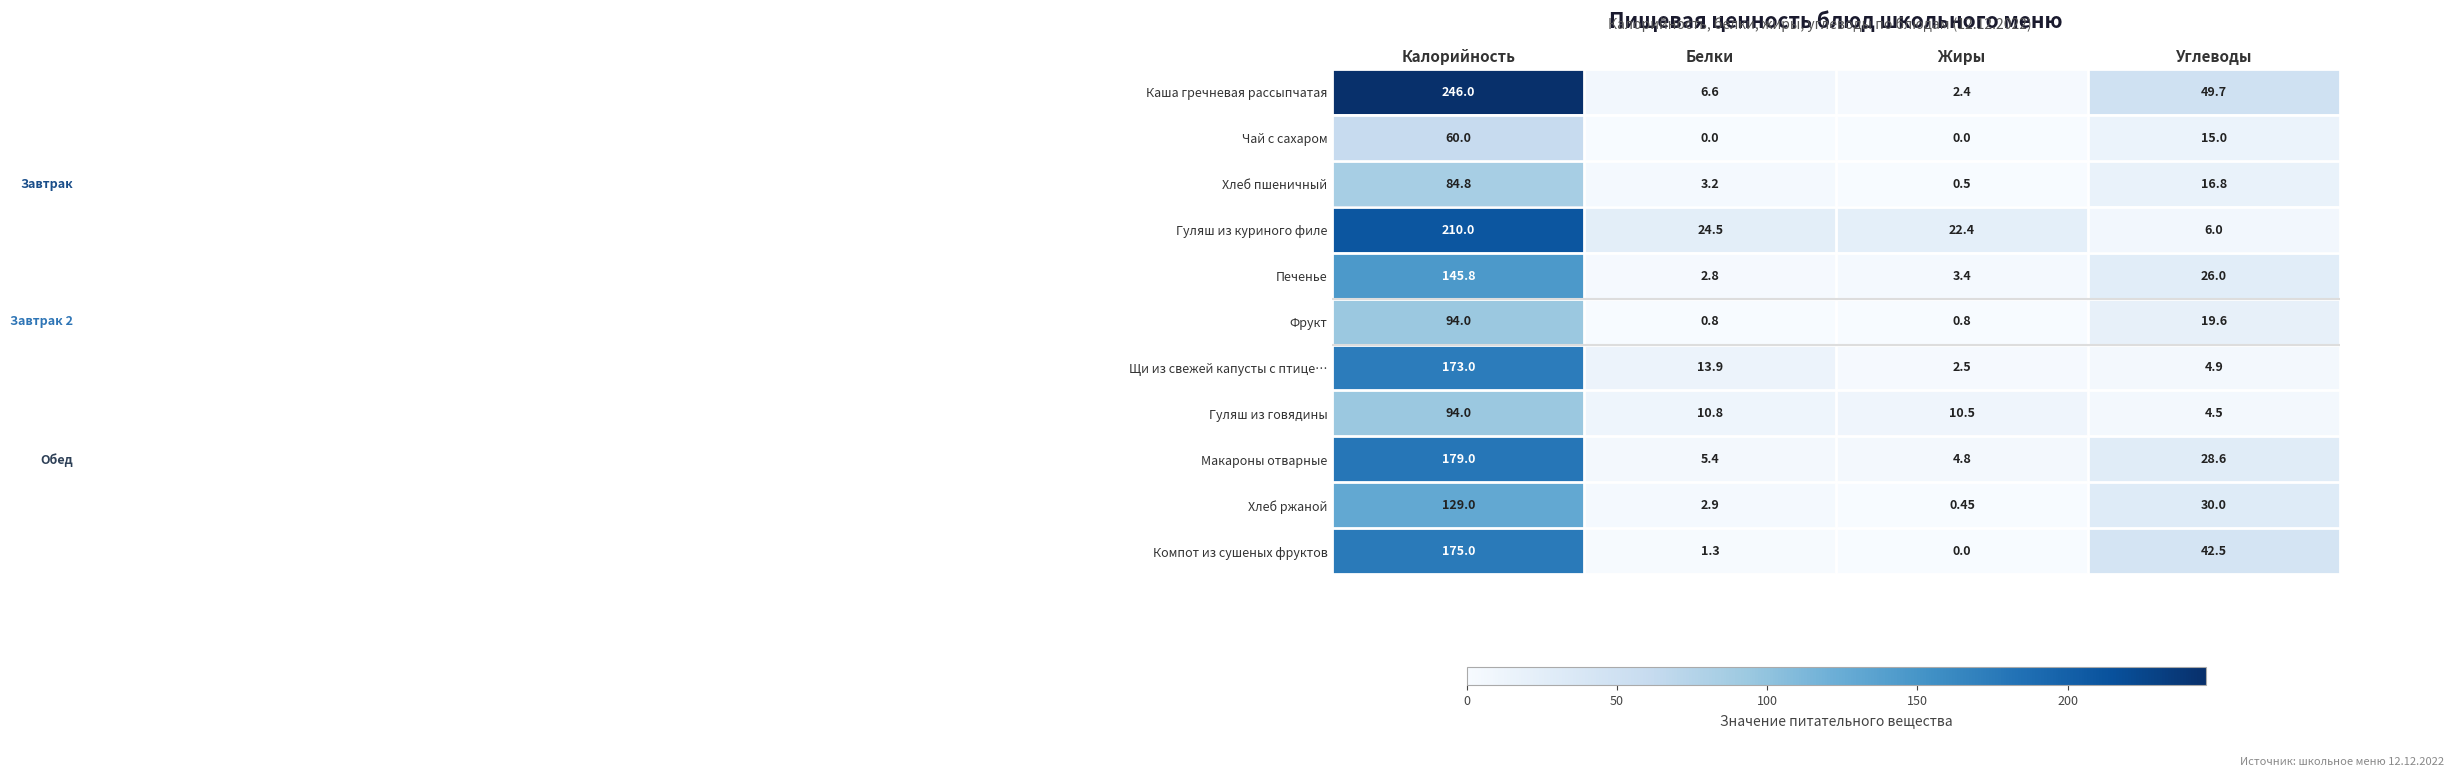

How many data points does each series have?

4